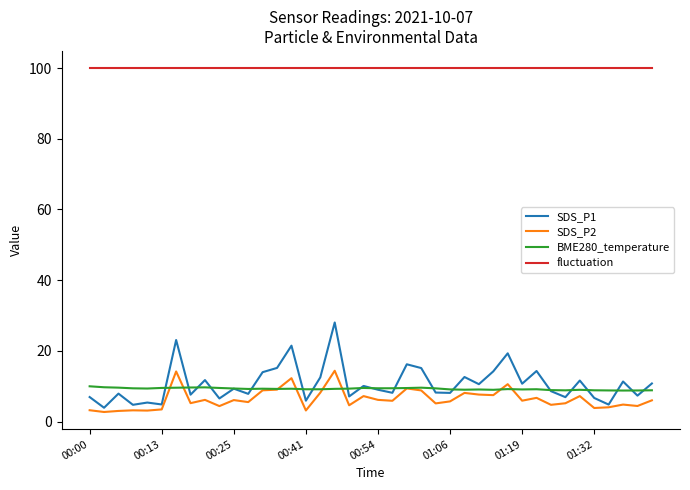

Which series has the largest range (max minus min)?

SDS_P1